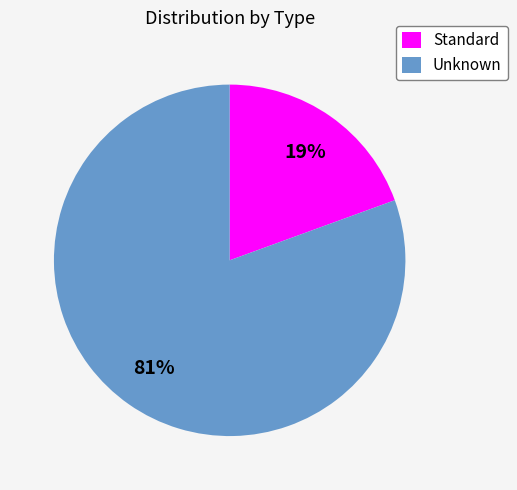

Between Unknown and Standard, which is larger?

Unknown